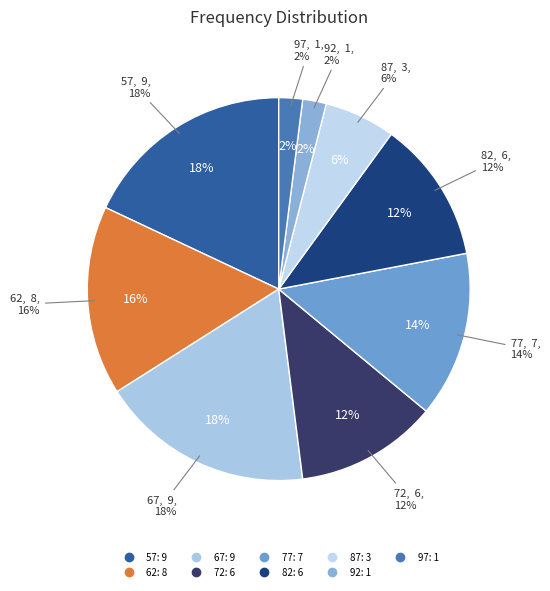

To the nearest percent, what is the combined percentage of 57 and 92?

20%